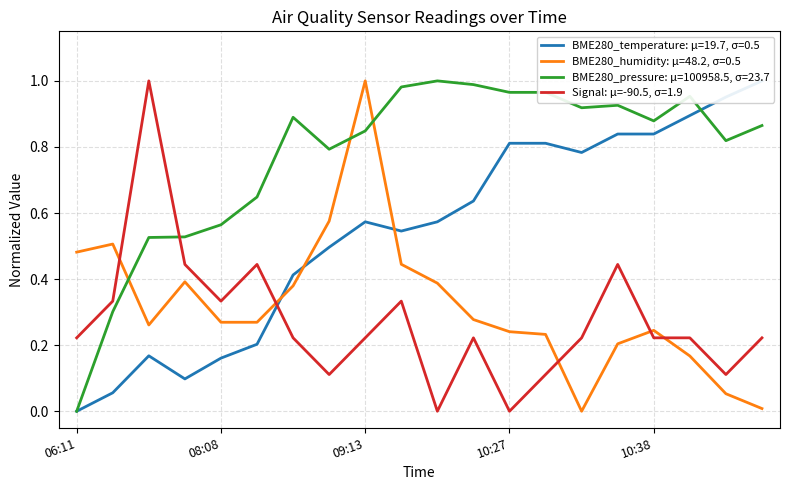

What is the difference between the highest and lowest values at 09:33?

0.6